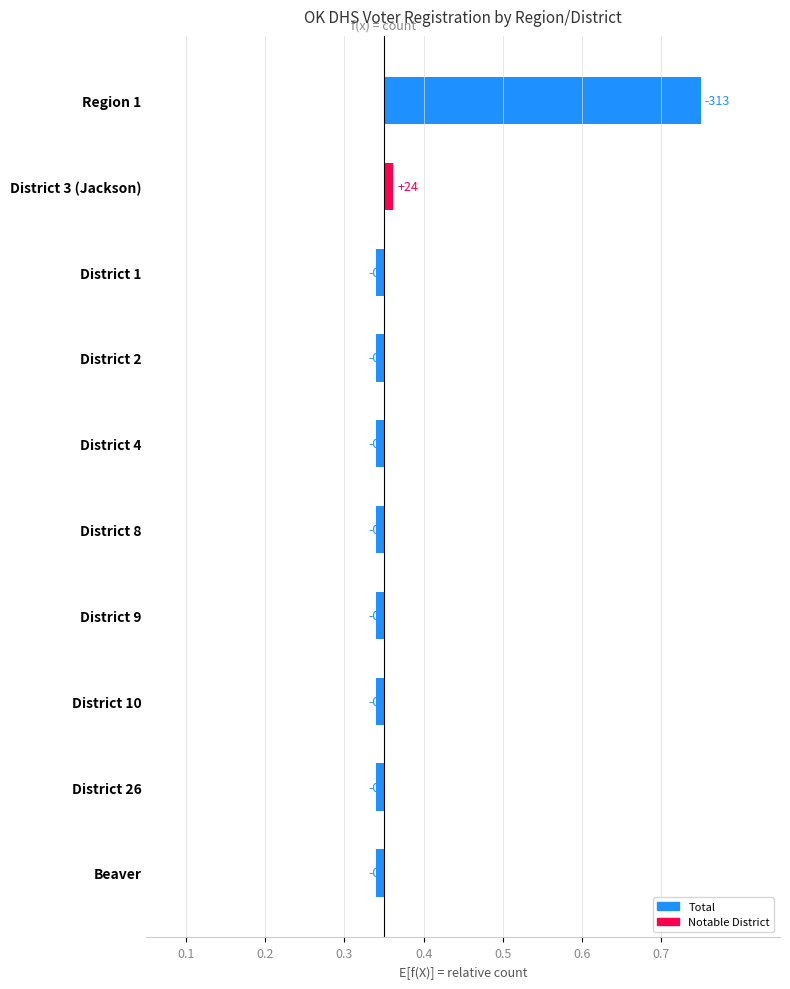

Where does the data first go above 0?

Region 1